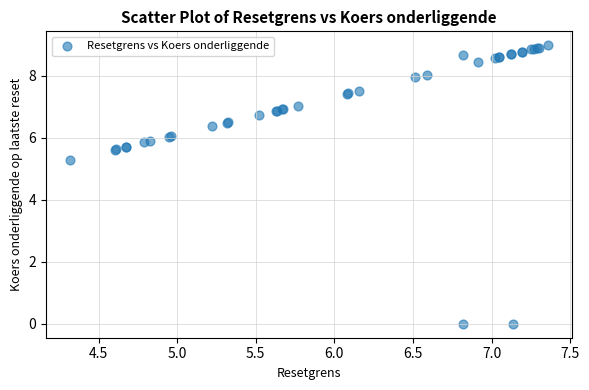

What Y value in the scatter plot is closest to 4?

5.3